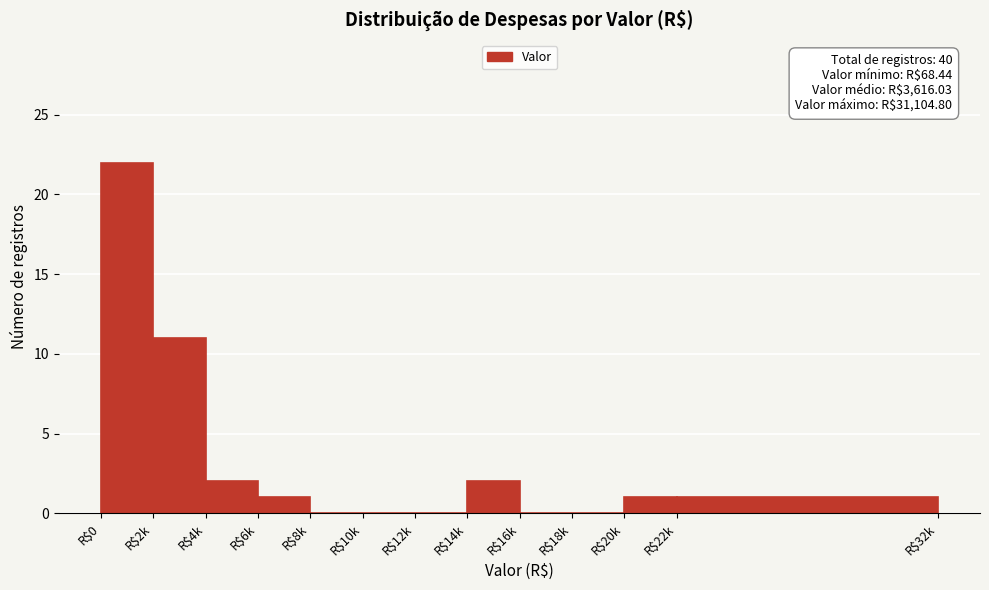

What is the maximum value shown in the chart?

22